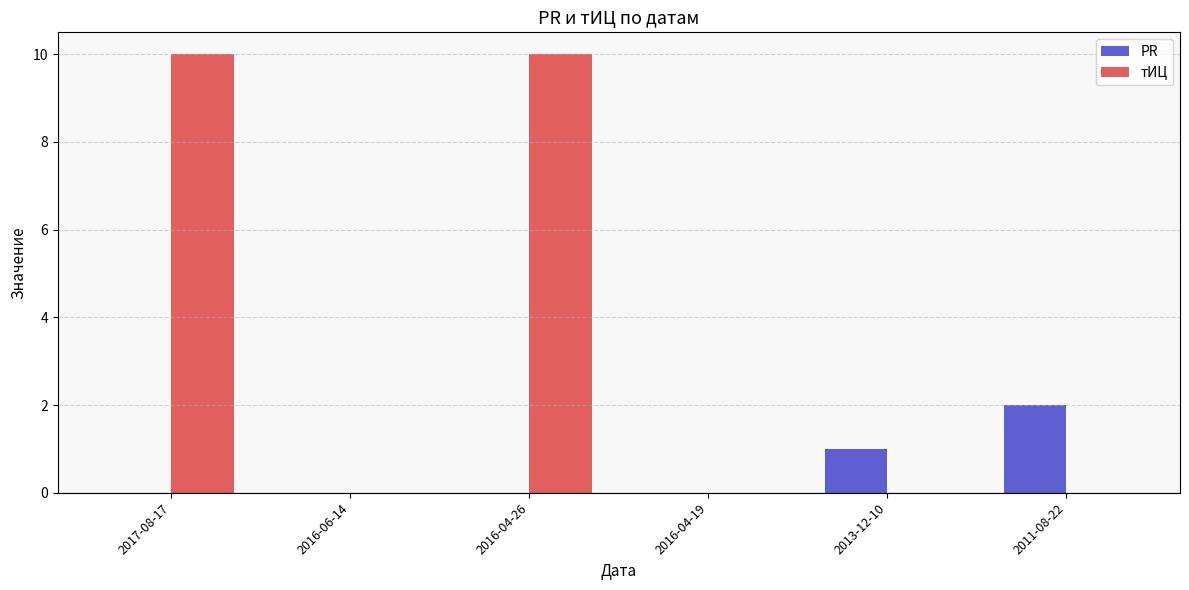

What is the sum of all тИЦ values?

20